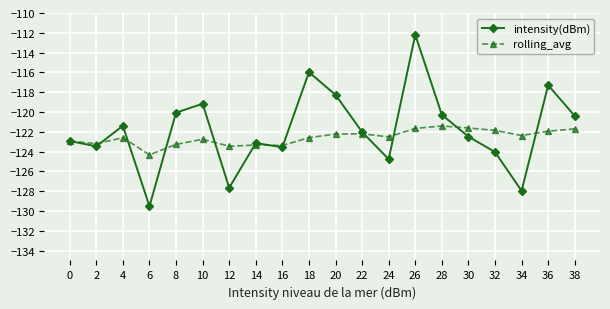

How many data points in intensity(dBm) are above -122?

9